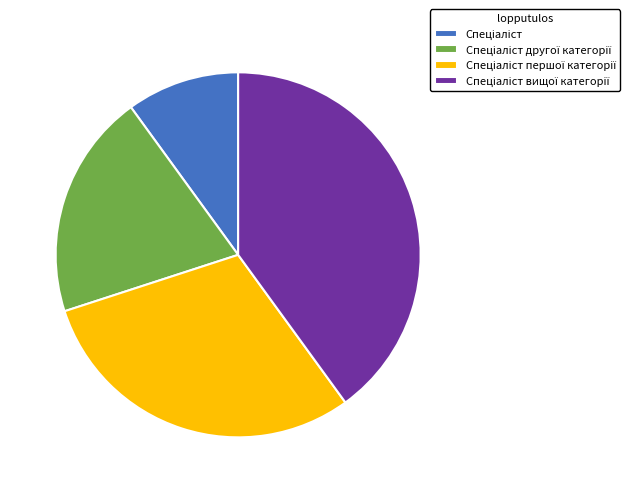

Is there a majority slice in this chart?

No